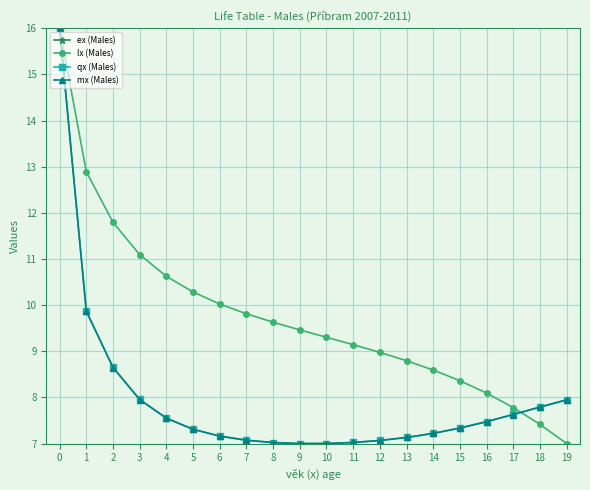

True or false: qx (Males) has a value of 7.0 at 8.

True